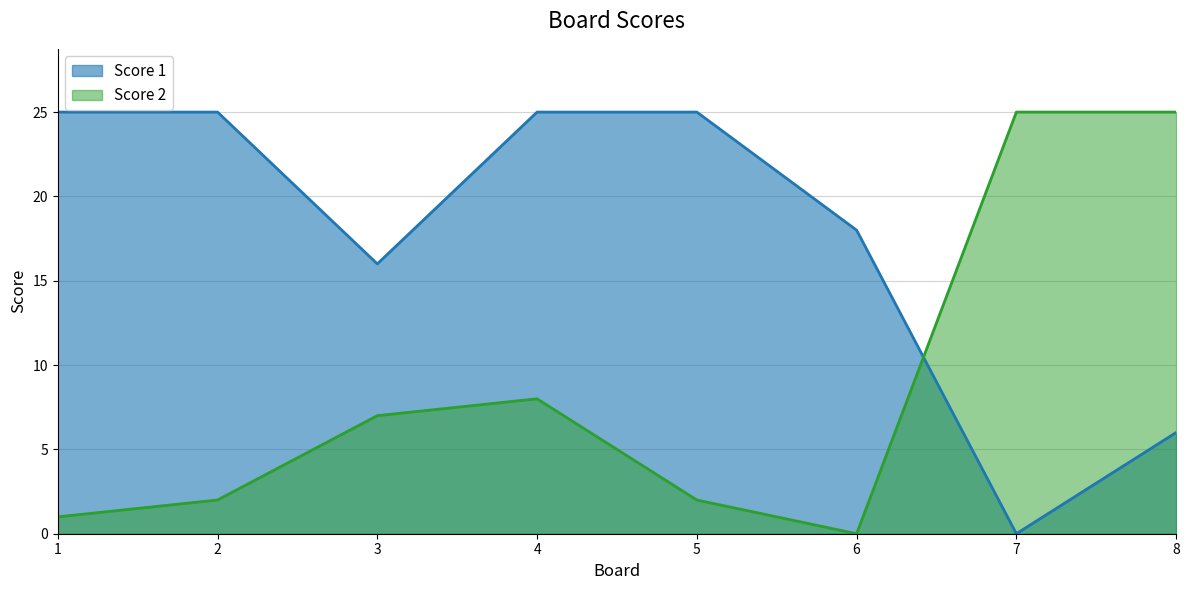

At which label does Score 2 first exceed 7?

4